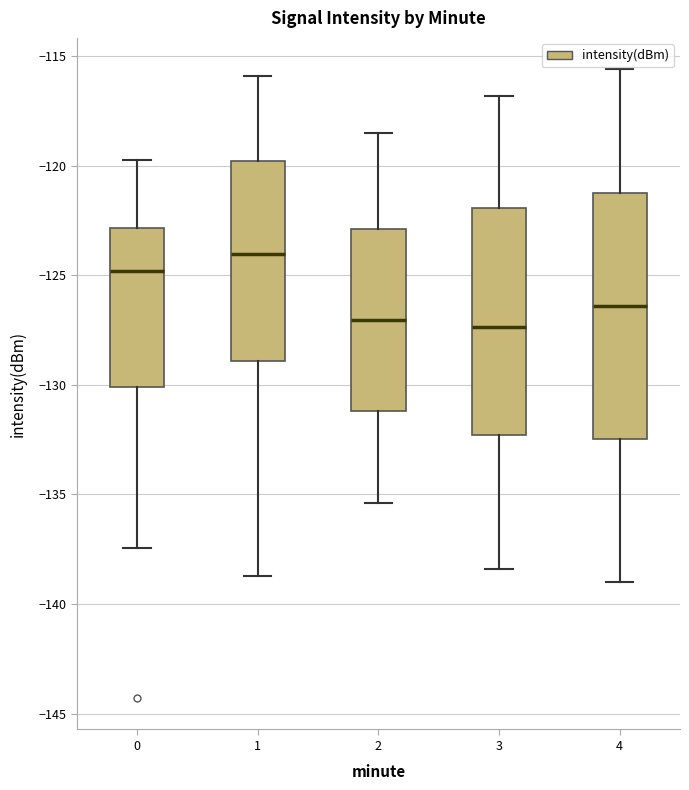

Which box has the highest median line?

1